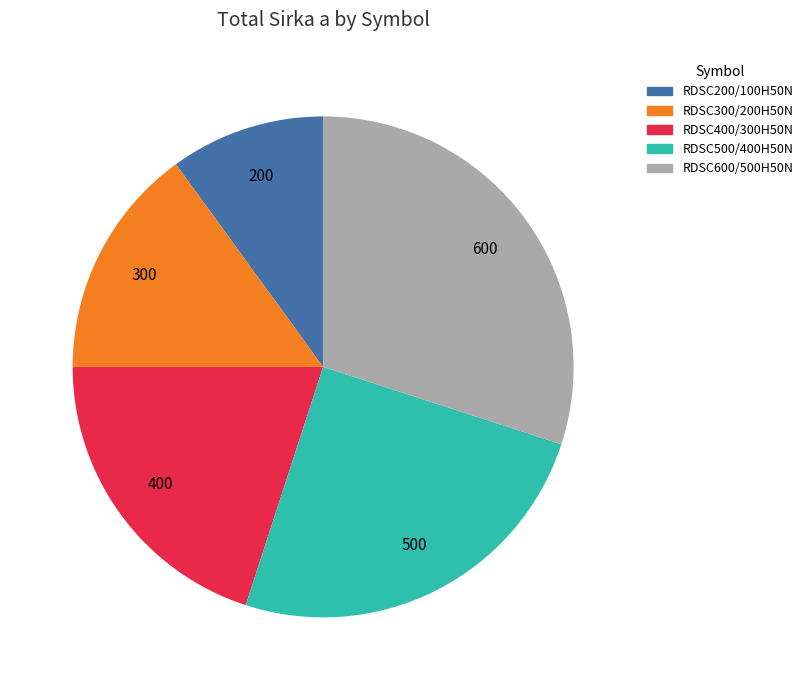

Is it true that RDSC400/300H50N is 30% of the pie?

False